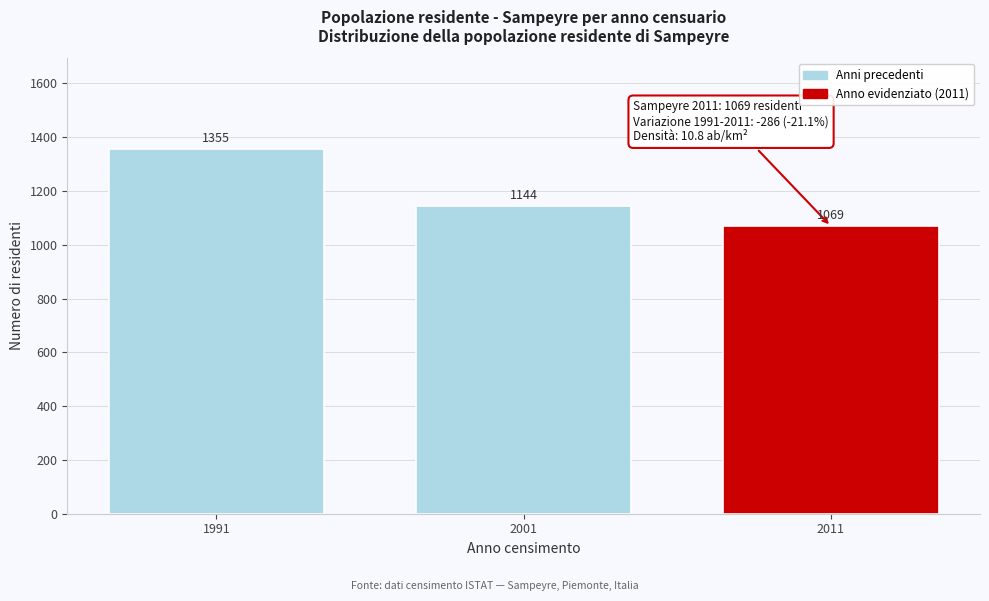

Reading left to right, what are all the values shown in this chart?

1355	1144	1069